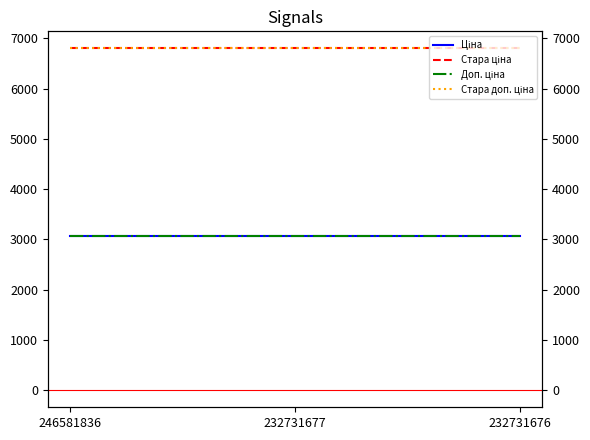

Reading left to right, list all the values displayed in this chart.

Ціна: 246581836=3059.7	232731677=3059.7	232731676=3059.7
Стара ціна: 246581836=6799.2	232731677=6799.2	232731676=6799.2
Доп. ціна: 246581836=3060.0	232731677=3060.0	232731676=3060.0
Стара доп. ціна: 246581836=6799.2	232731677=6799.2	232731676=6799.2